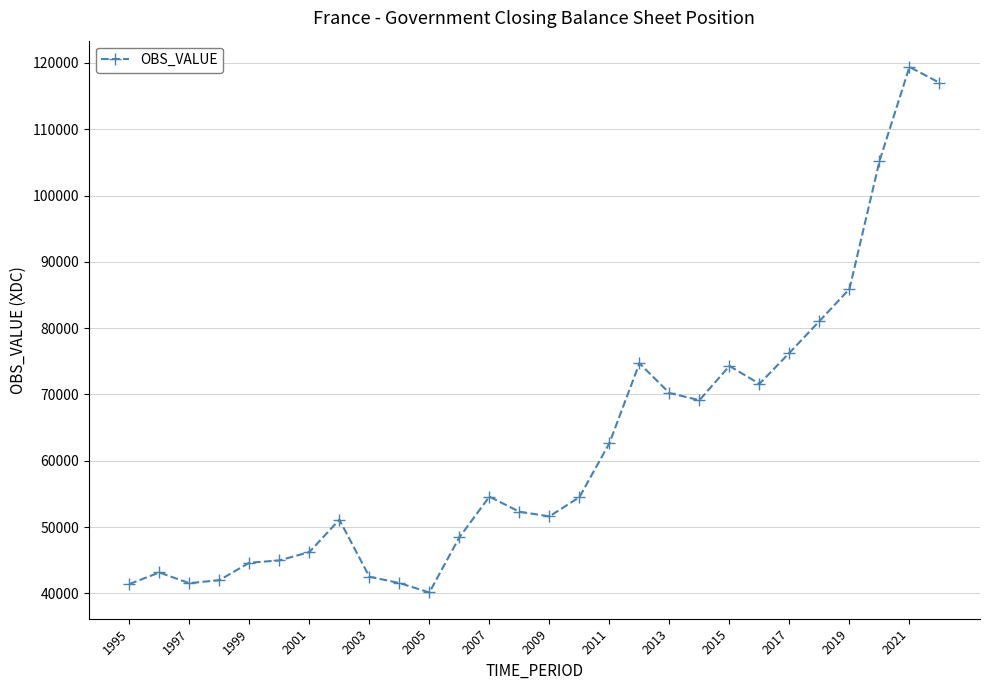

True or false: there are more than 2 points higher than both neighbors.

True